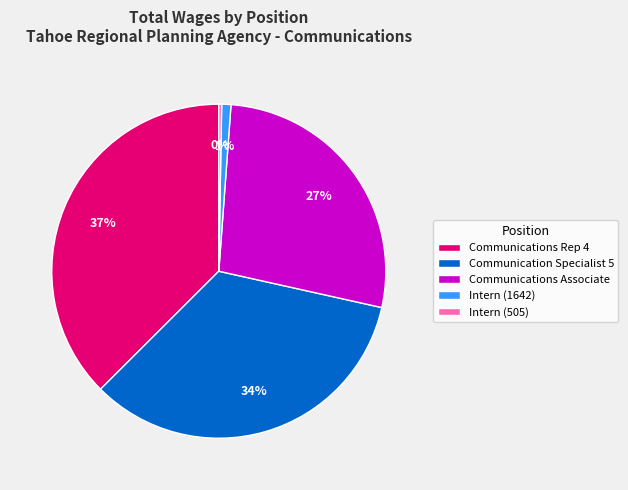

To the nearest percent, what portion does Communications Associate represent?

27%